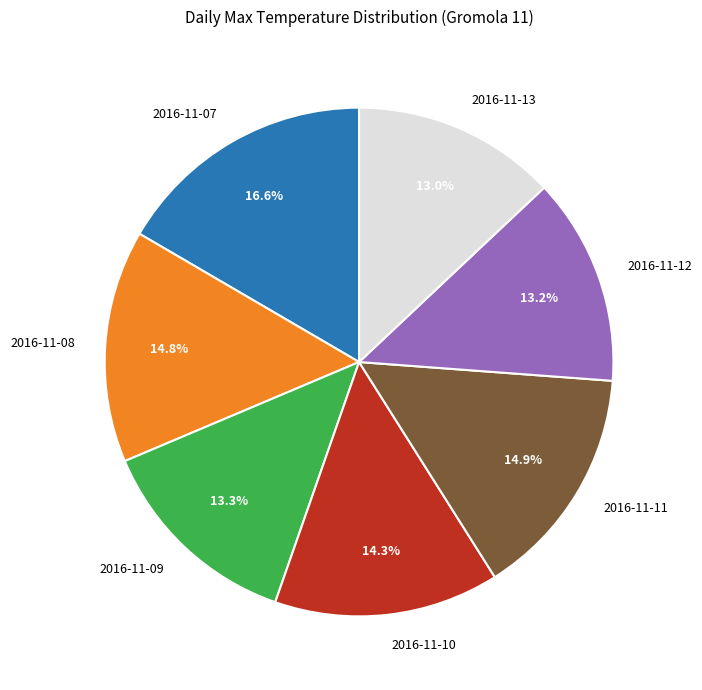

Is it true that 2016-11-10 is 28% of the pie?

False